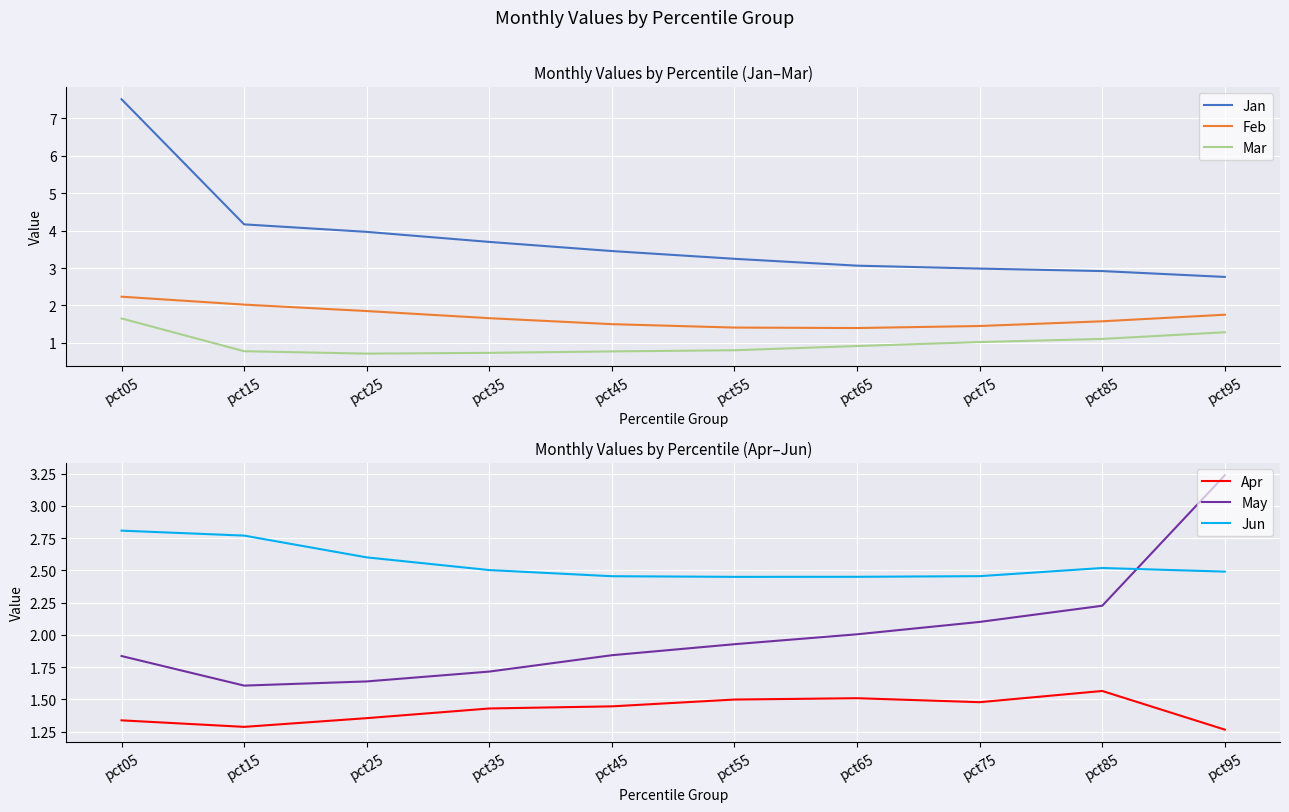

How many intersections are there between May and Feb?

1